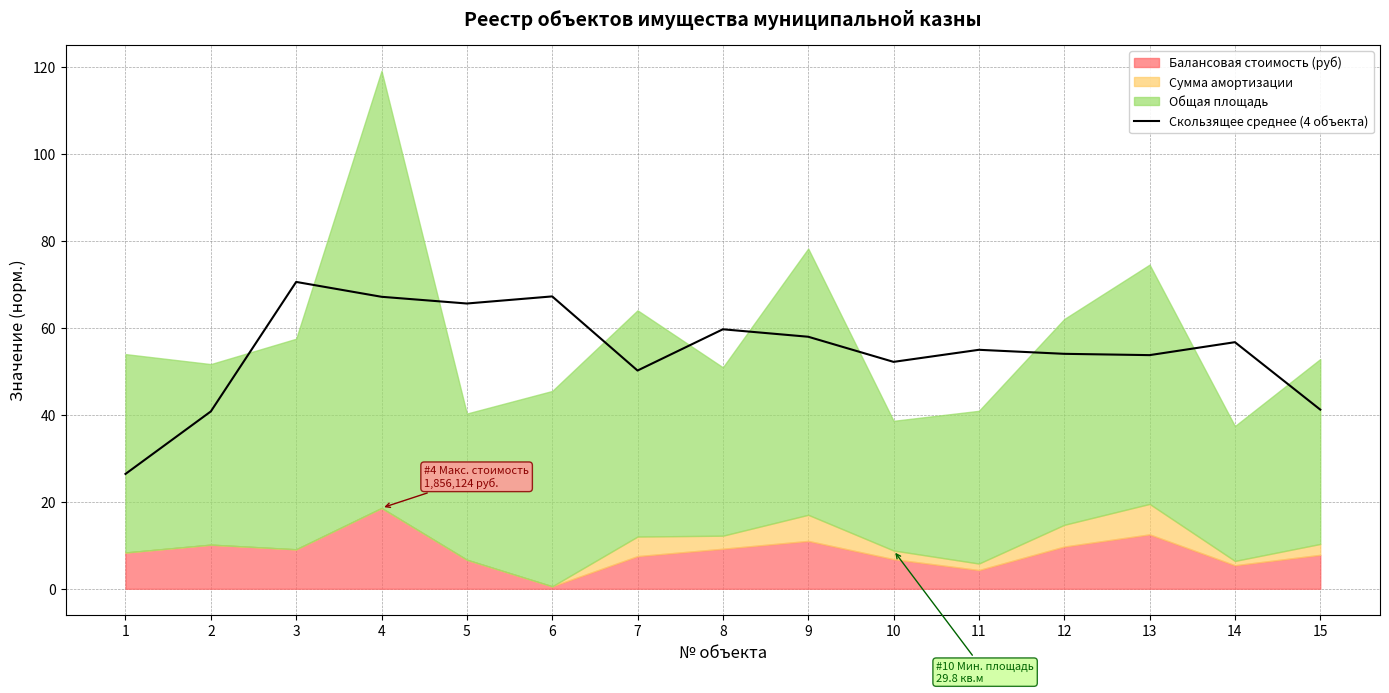

How many interior local valleys (lower than both neighbors) does the data have?

4